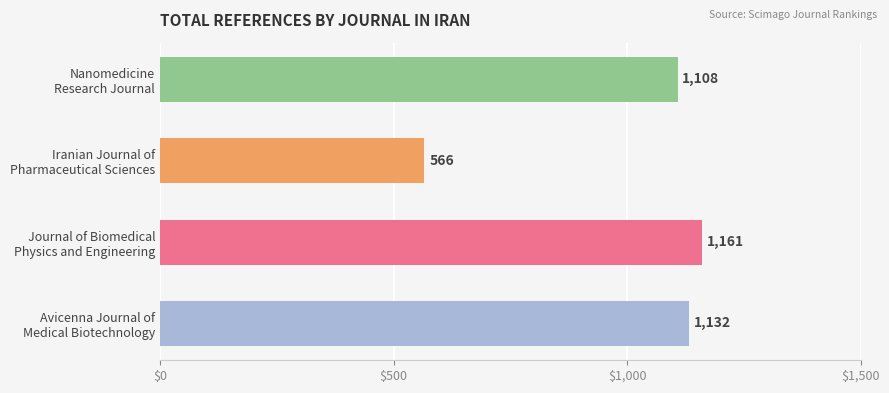

What is the sum of all values?

3967